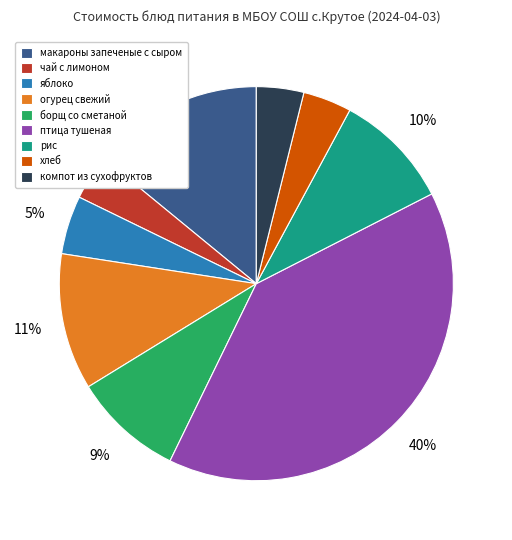

To the nearest percent, what is the difference between the largest and smallest slice percentages?

36%